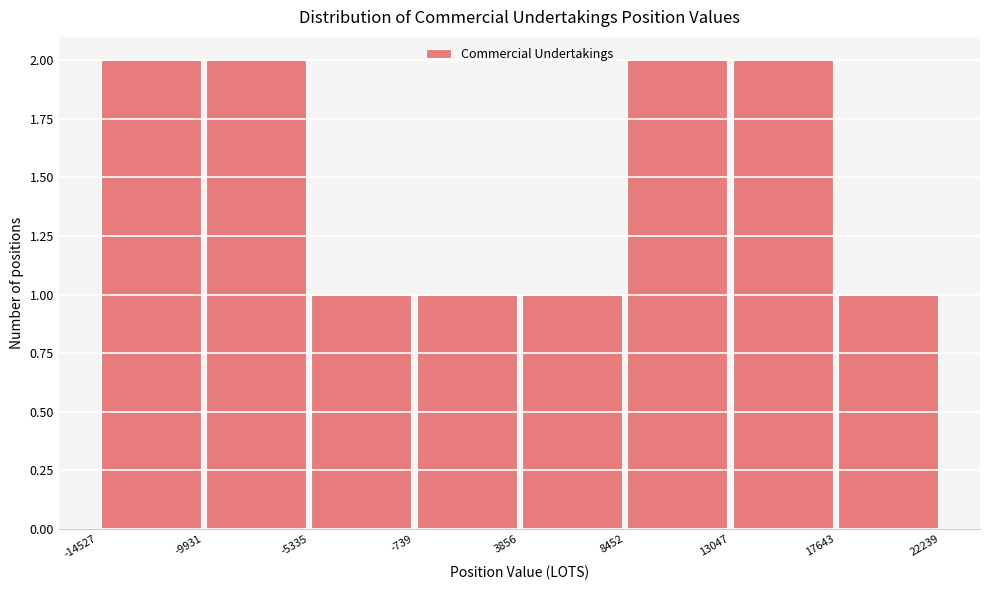

What is the height of the bar covering 3856 to 8452 on the x-axis? The values are not printed on the chart, so give them approximately, as read against the axis.

1